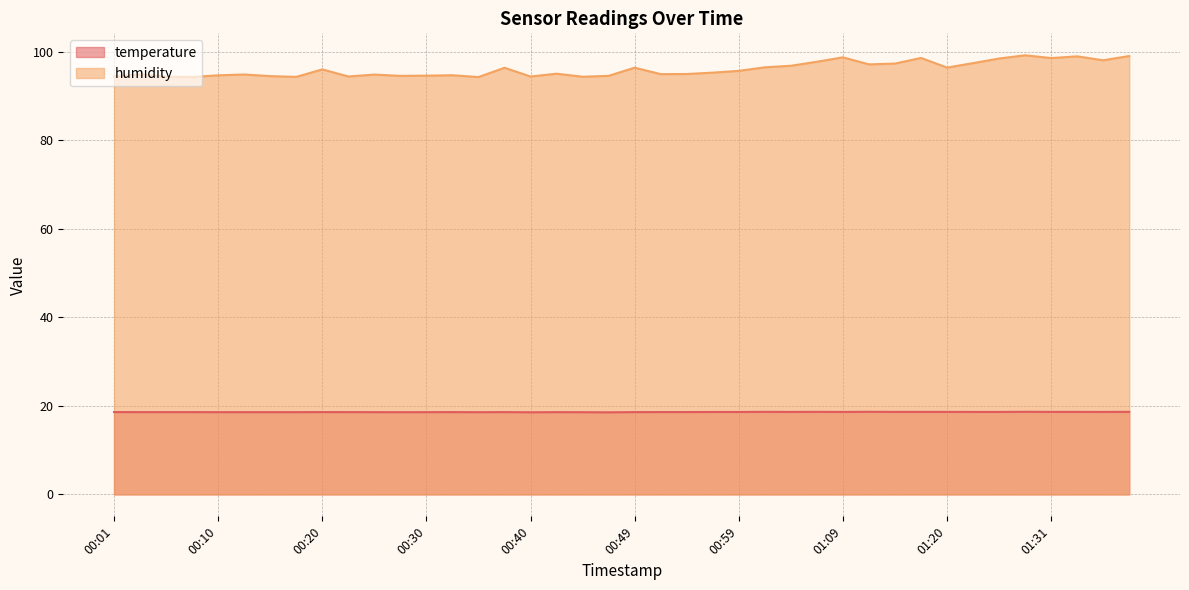

What is the spread (max minus min) of values at 01:31?

80.0